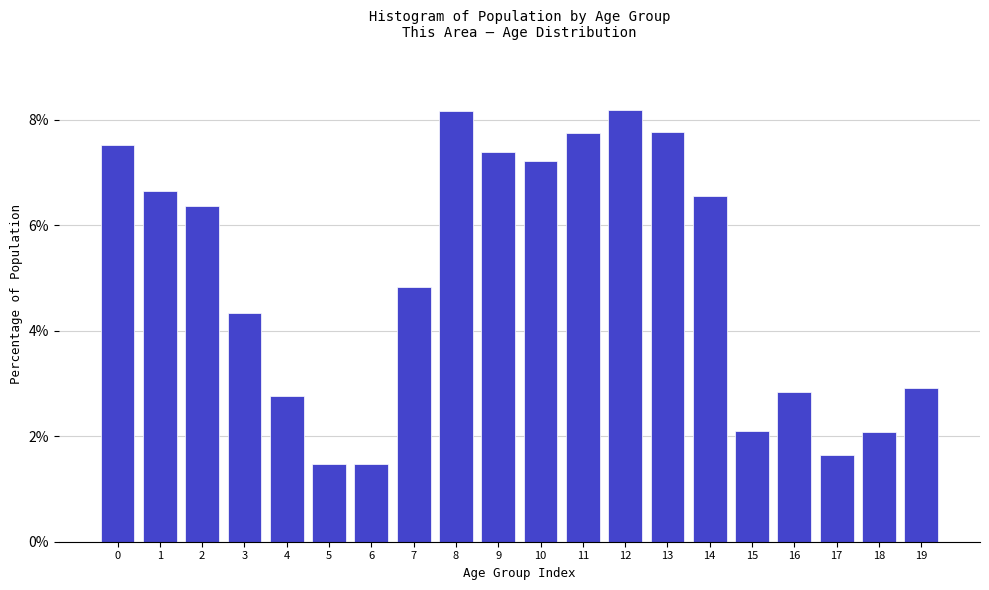

What is the value of the 11th bar from the left?

7.2